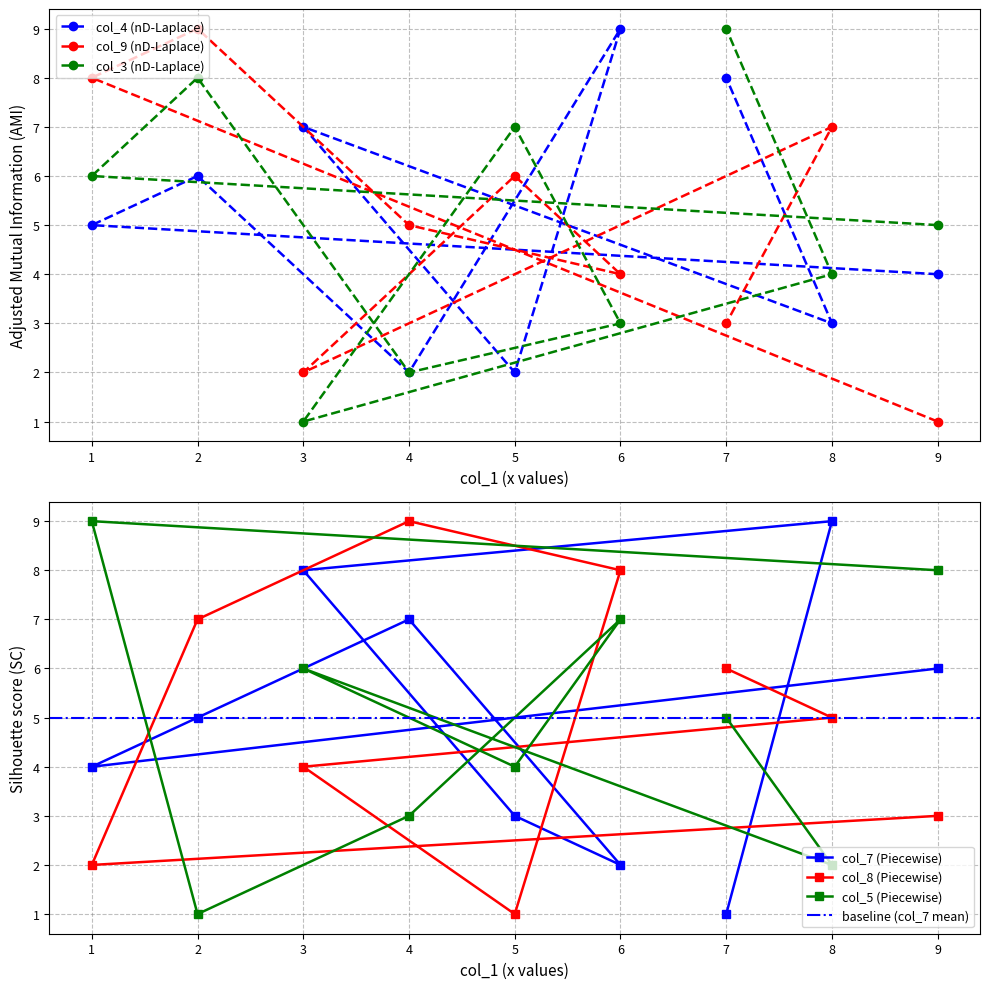

What is the difference between the highest and lowest values at 6?

7